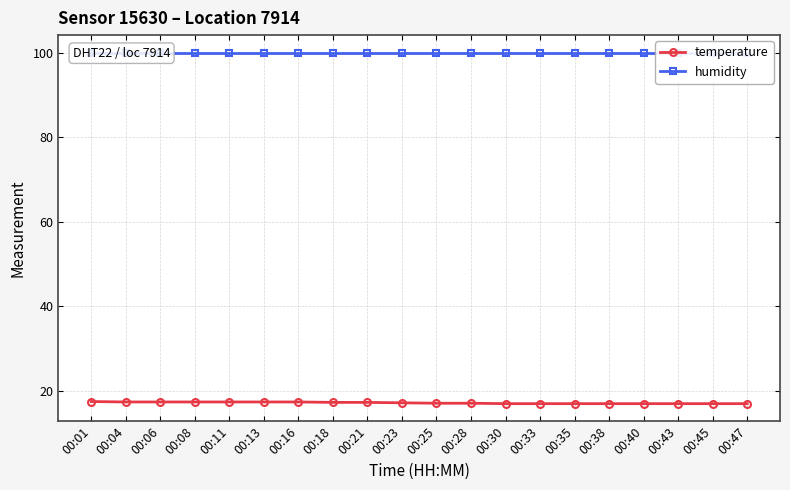

What are all the series names shown in the legend?

temperature, humidity